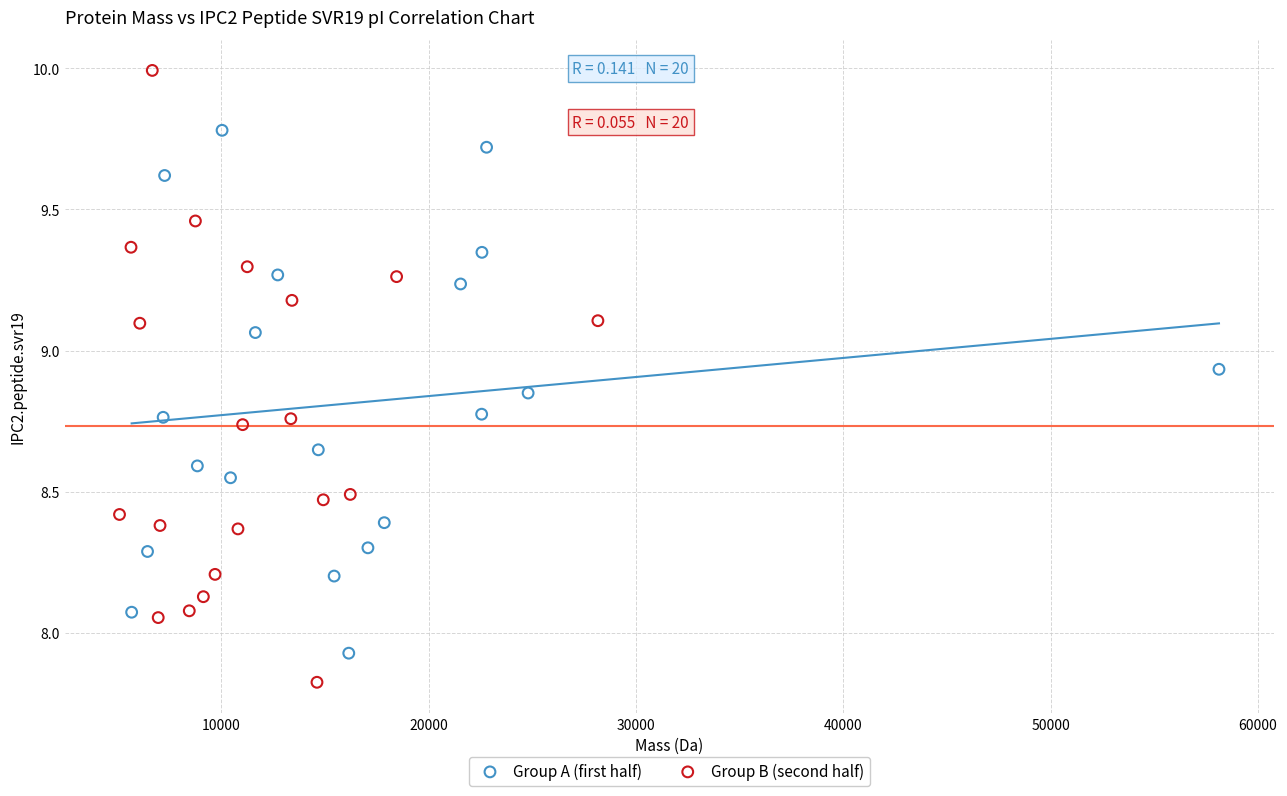

Which series has the largest Y range (max minus min)?

Group B (second half)